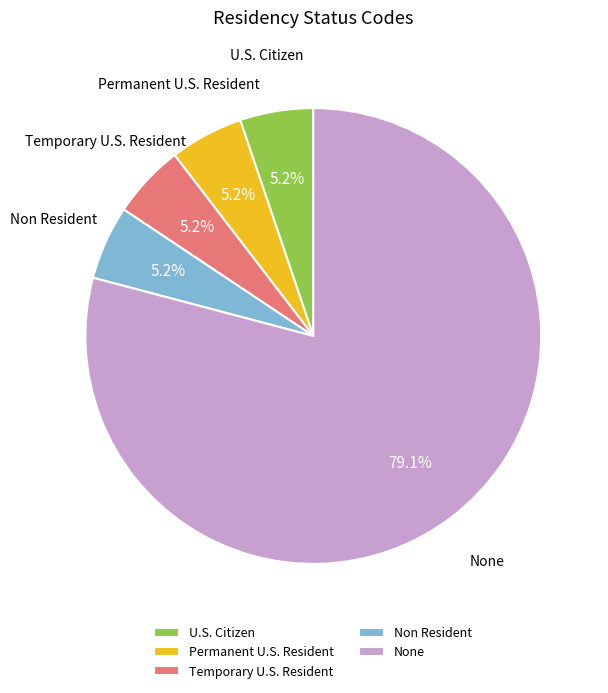

Is it true that U.S. Citizen is 1% of the pie?

False